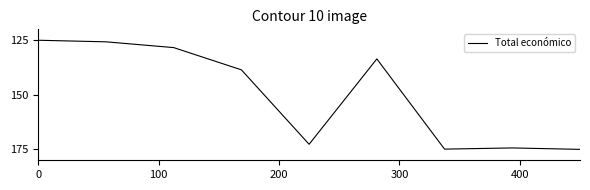

What is the minimum value shown in the chart?

125.0